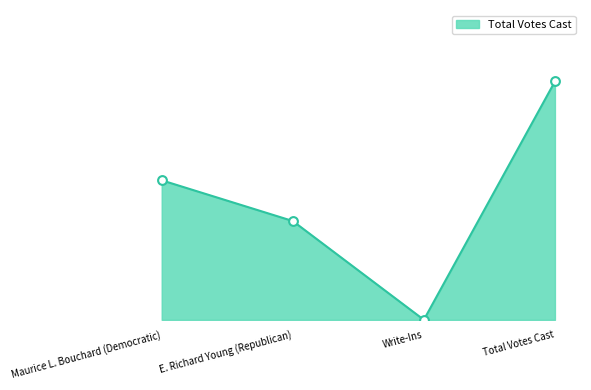

Does the chart have visible grid lines?

No